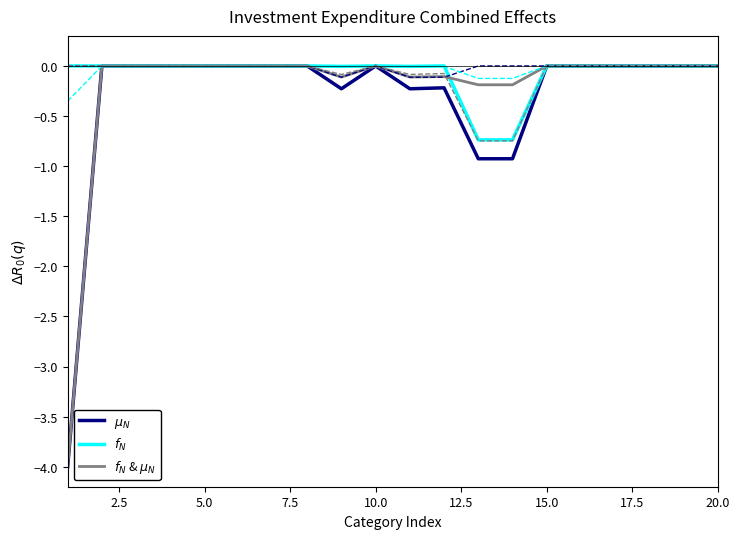

How many lines are shown in the chart?

3